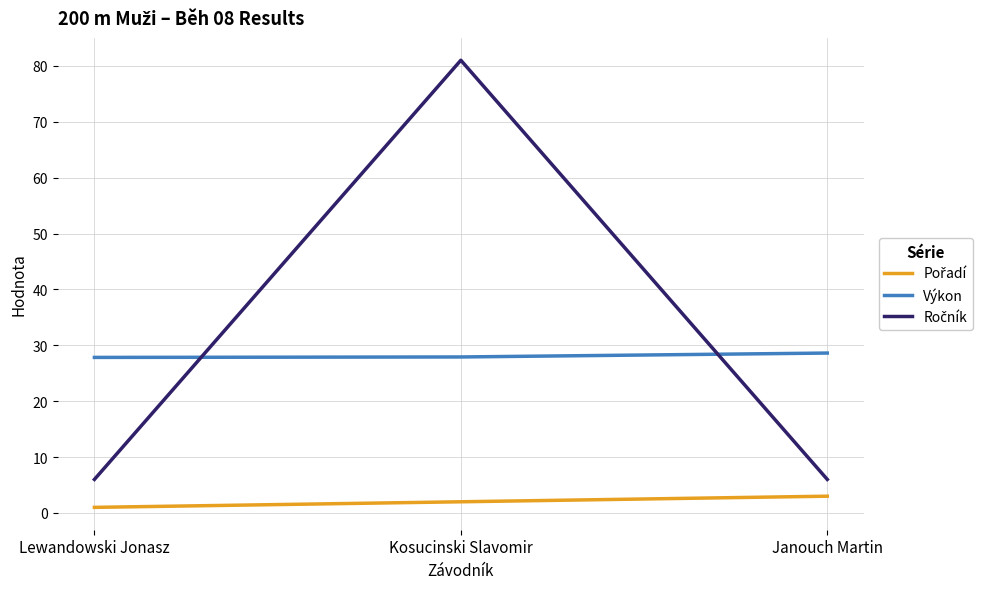

True or false: Výkon has a value of 28.6 at Janouch Martin.

True